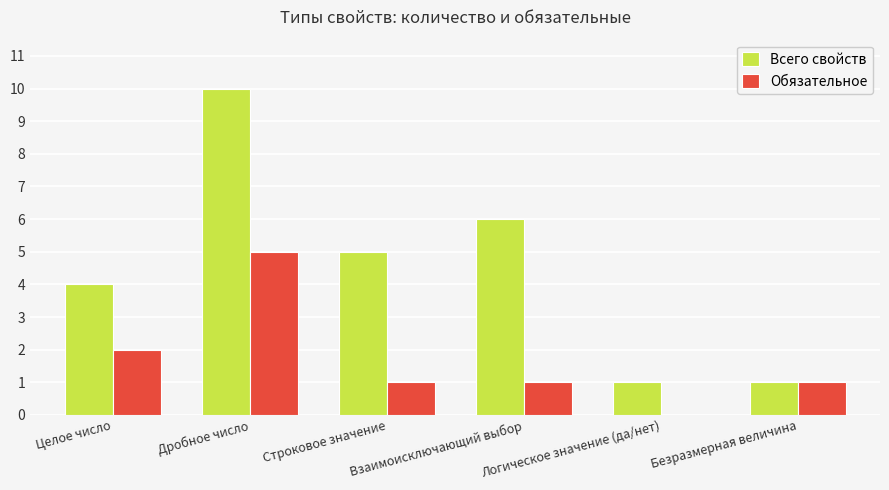

What is the sum of all Всего свойств values?

27